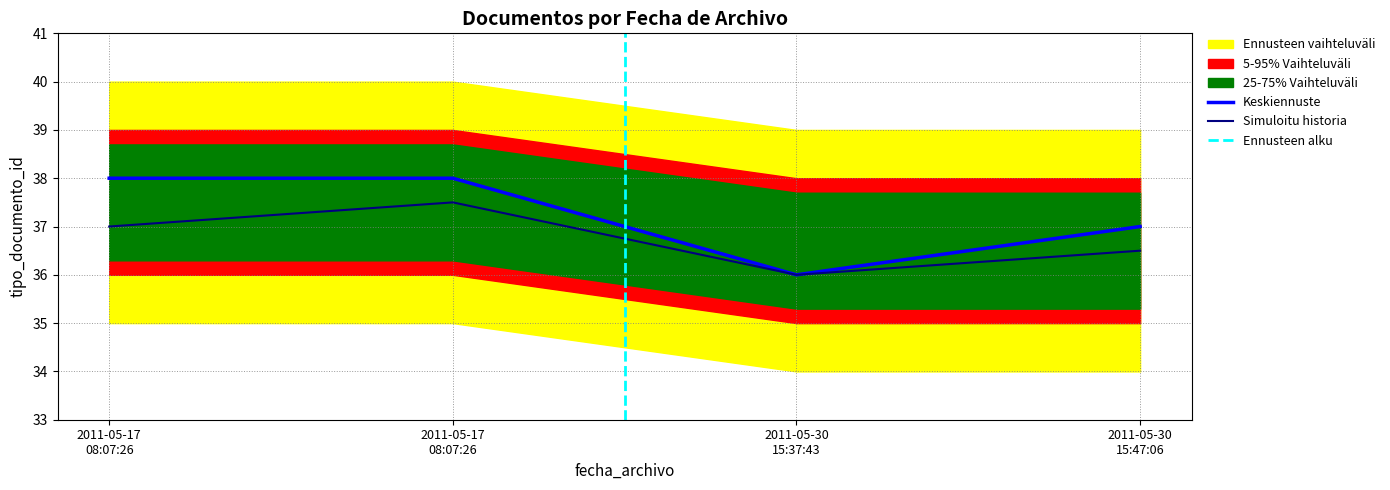

The chart shows a value of 15 at 2011-05-30 15:37:43. True or false?

False